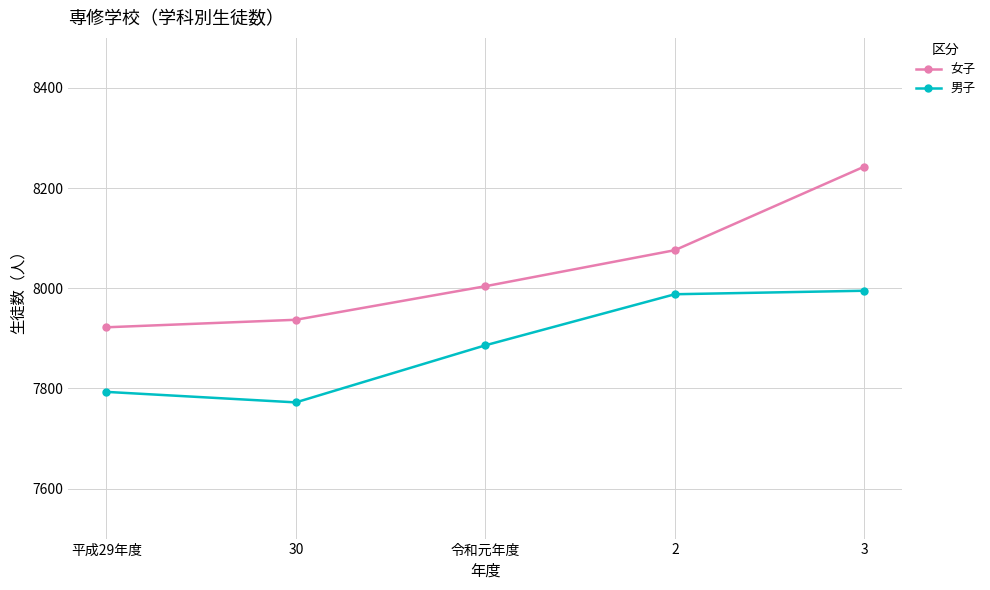

Count the number of categories in the chart.

5